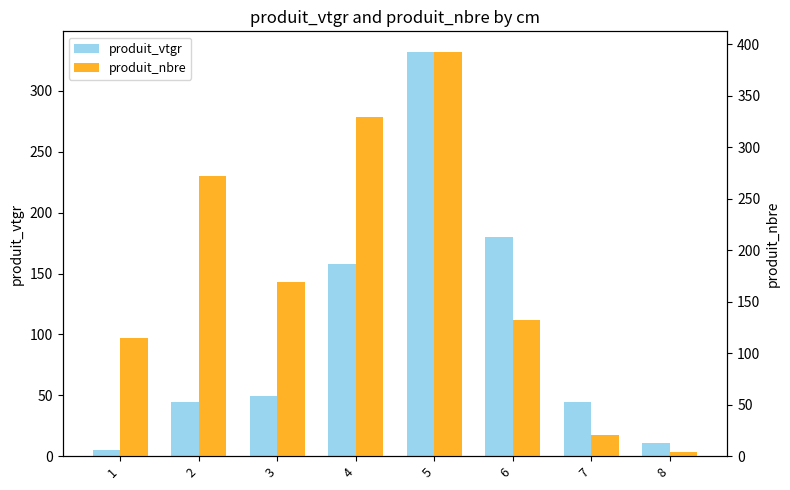

Reading left to right, transcribe all the data shown in this chart.

produit_vtgr: 5.2	44.6	49.7	157.5	332.4	180.1	44.1	10.9
produit_nbre: 115.0	272.0	169.0	329.0	393.0	132.0	21.0	4.0